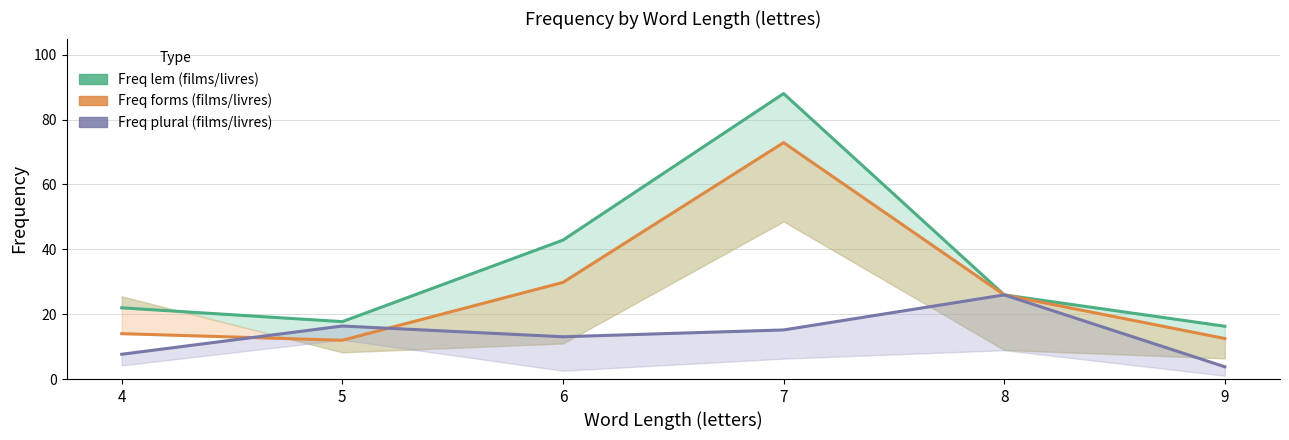

Reading right to left, extract all data points from this chart.

freqlemlivrfr: 9=16.3	8=25.9	7=88.0	6=42.8	5=17.7	4=22.0
freqlivrfr: 9=12.5	8=25.9	7=72.9	6=29.8	5=12.0	4=14.0
freqlivrfrpl: 9=3.8	8=25.9	7=15.1	6=13.0	5=16.4	4=7.6